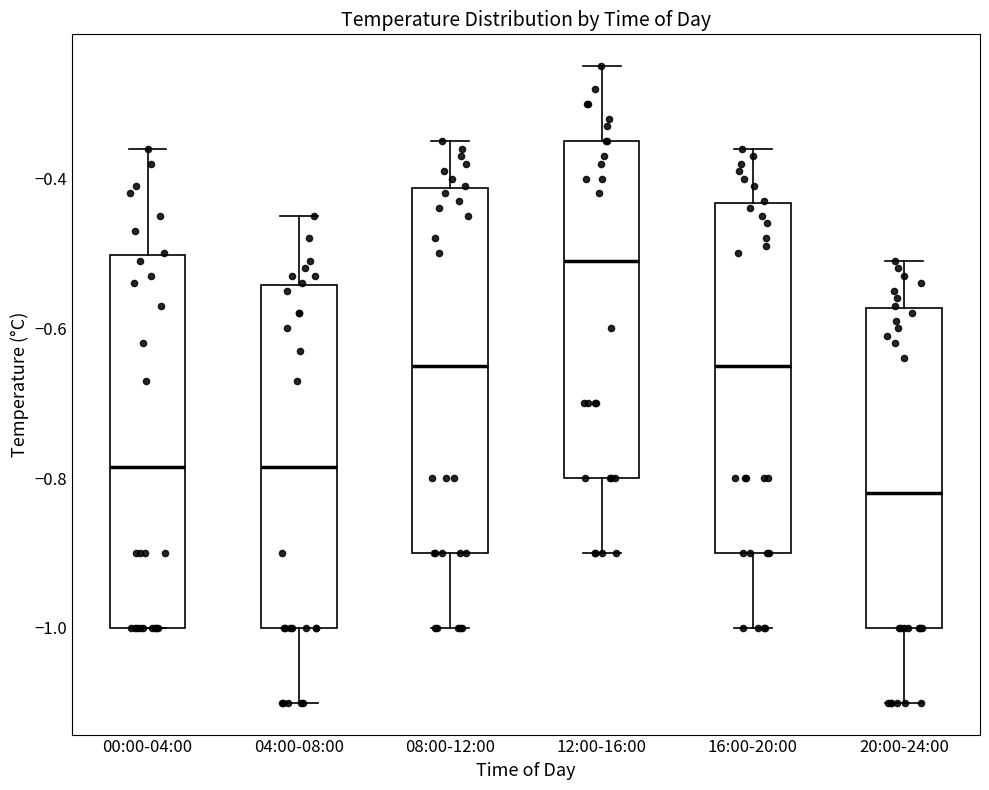

Which box's median line is the lowest?

20:00-24:00